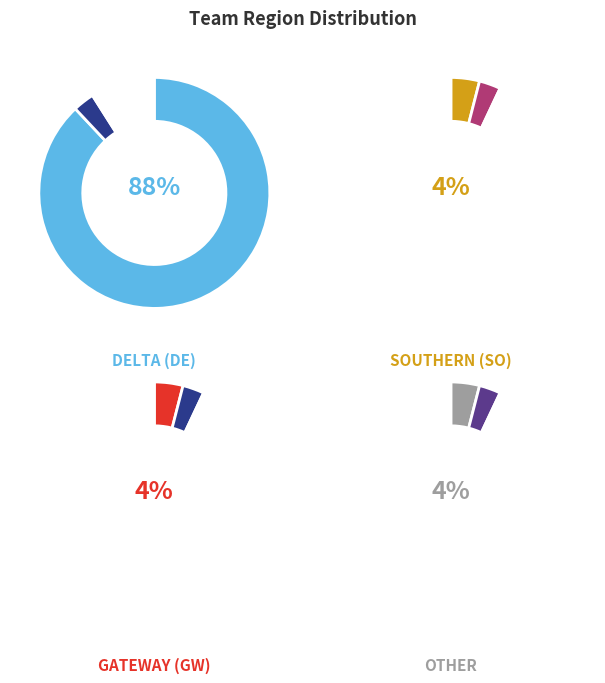

Is it true that Delta (DE) is 99% of the pie?

False